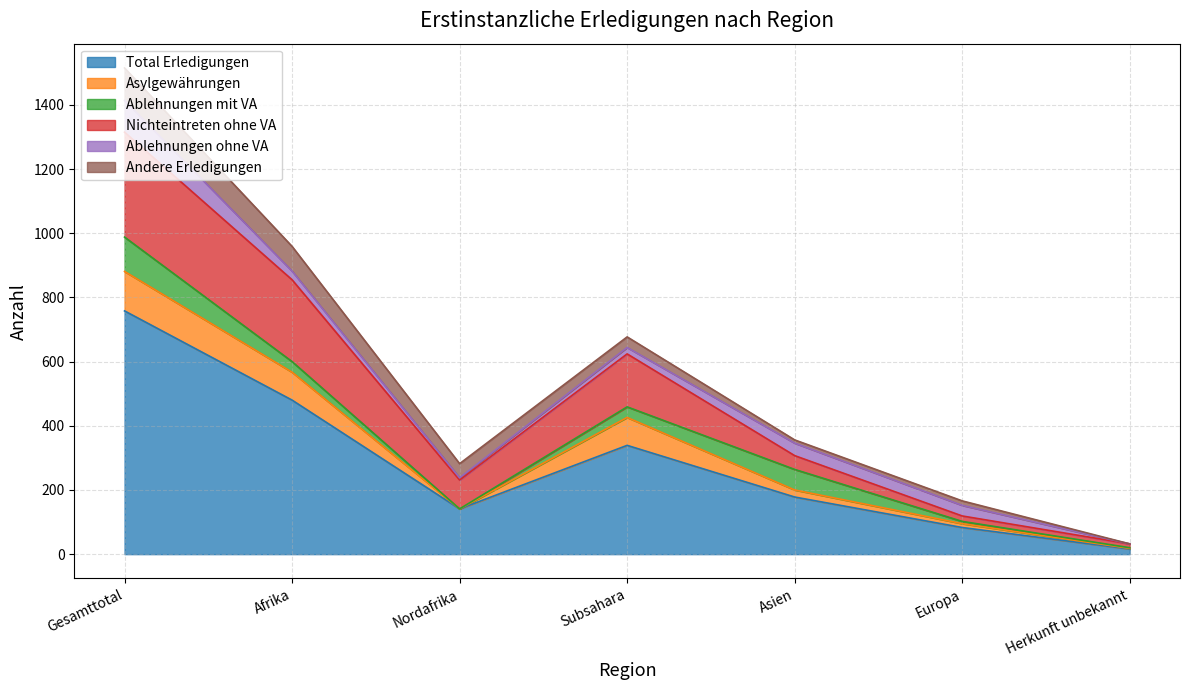

List the labels in order of Ablehnungen ohne VA value, smallest first.

Herkunft unbekannt, Nordafrika, Subsahara, Afrika, Europa, Asien, Gesamttotal